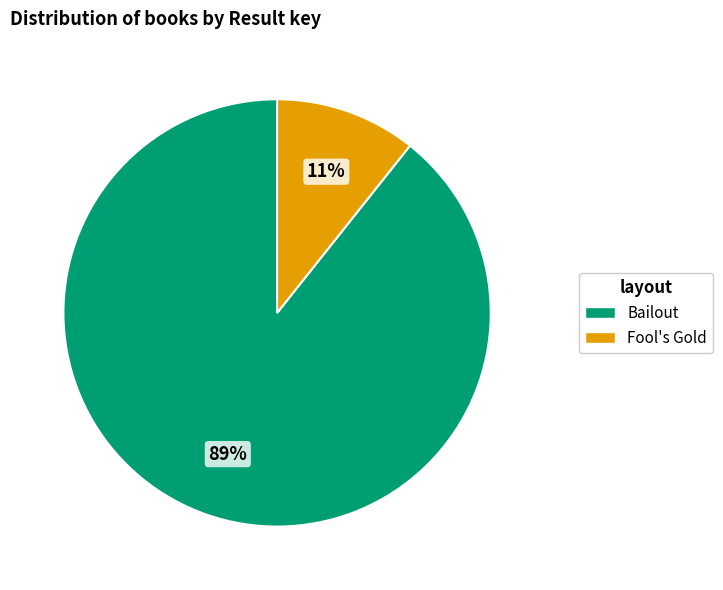

Does any single category account for the majority?

Yes